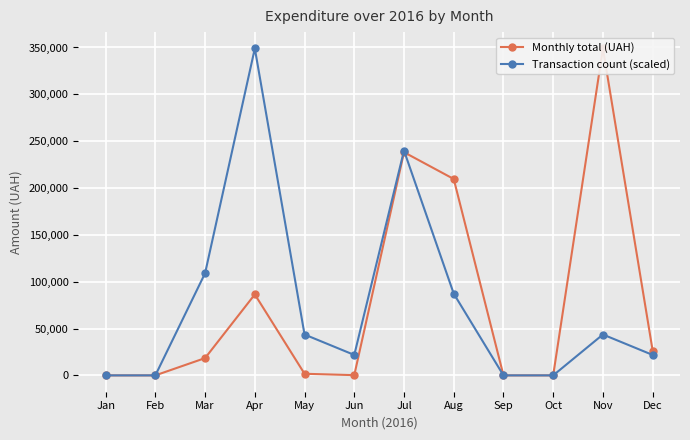

Reading left to right, what are all the values shown in this chart?

Monthly total (UAH): 0.0	0.0	18454.0	86421.6	1714.9	240.0	238209.3	209630.3	0.0	0.0	348965.9	26460.0
Transaction count (scaled): 0.0	0.0	109051.9	348965.9	43620.7	21810.4	239914.1	87241.5	0.0	0.0	43620.7	21810.4